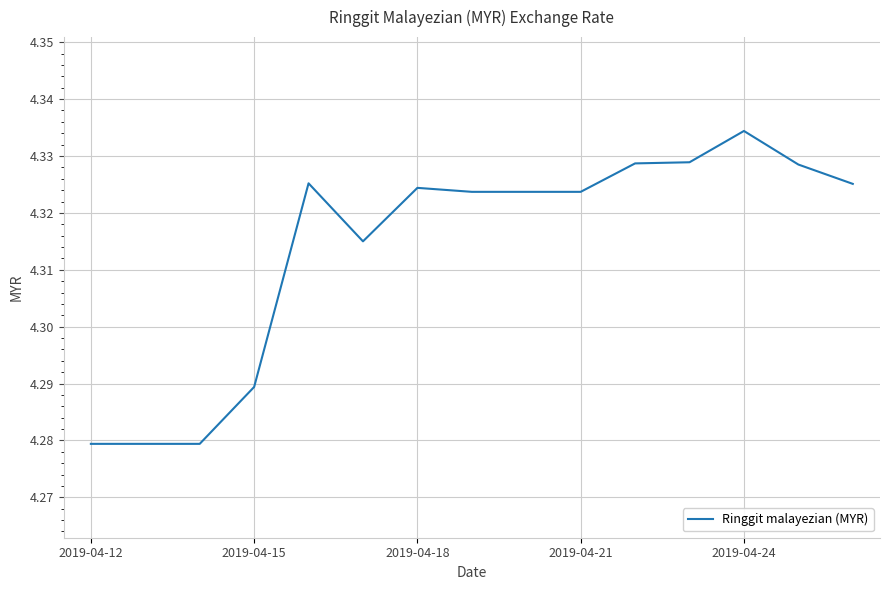

Where is the data nearest to the value 4?

2019-04-12